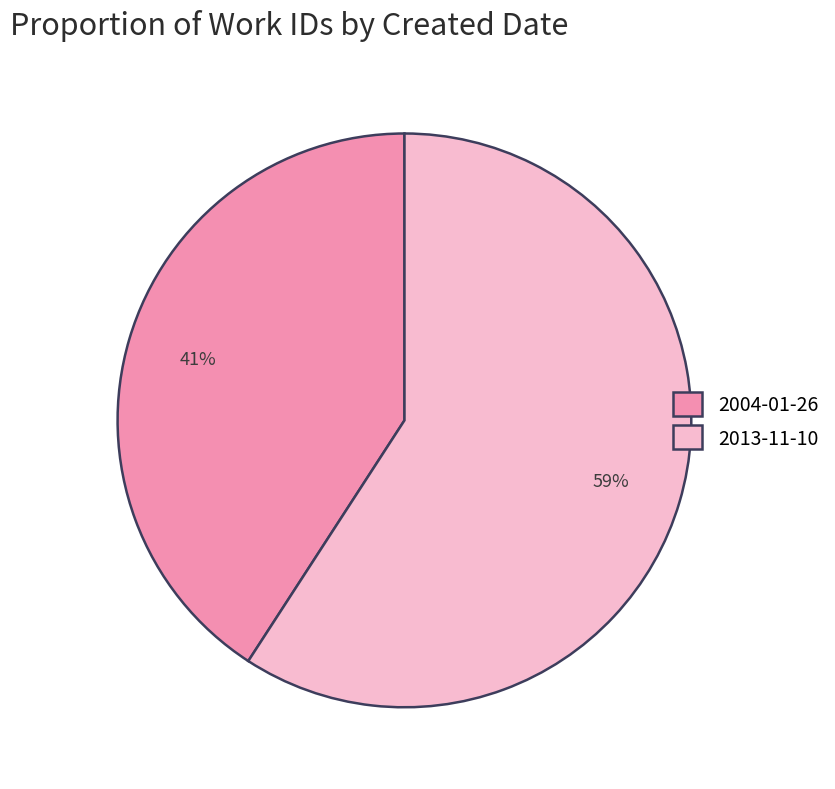

Count the number of slices in the pie.

2